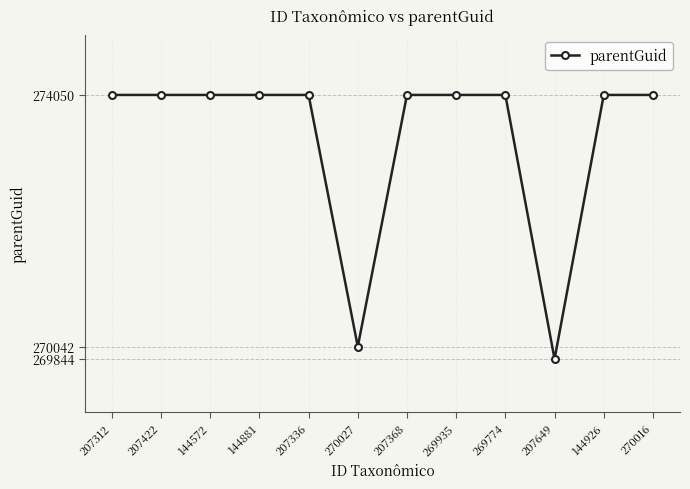

What is the sum of the values at 207312 and 270016?

548100